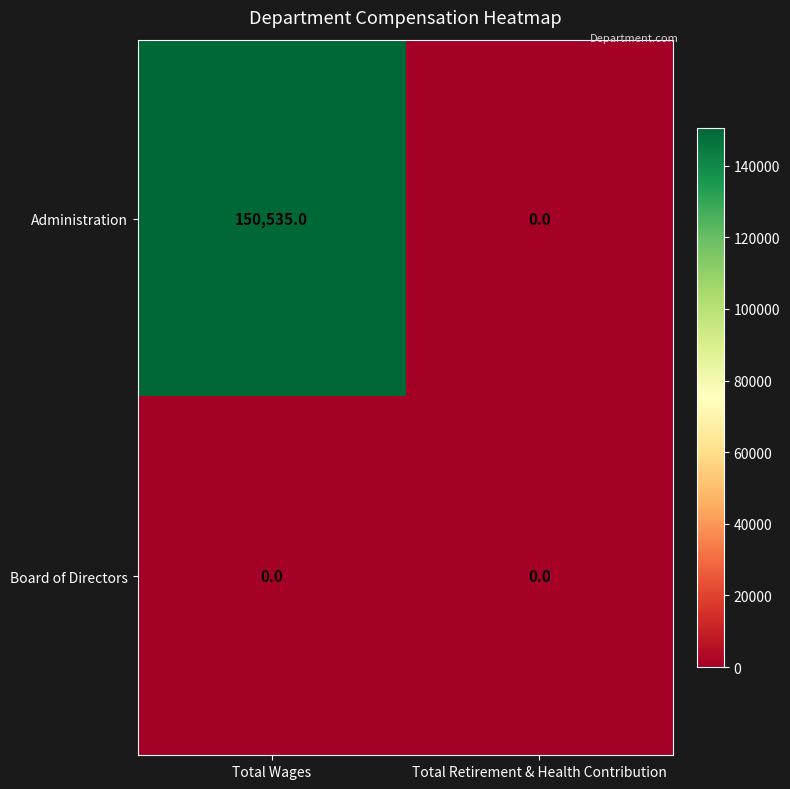

What is the difference between the maximum and minimum values in the Administration series?

150535